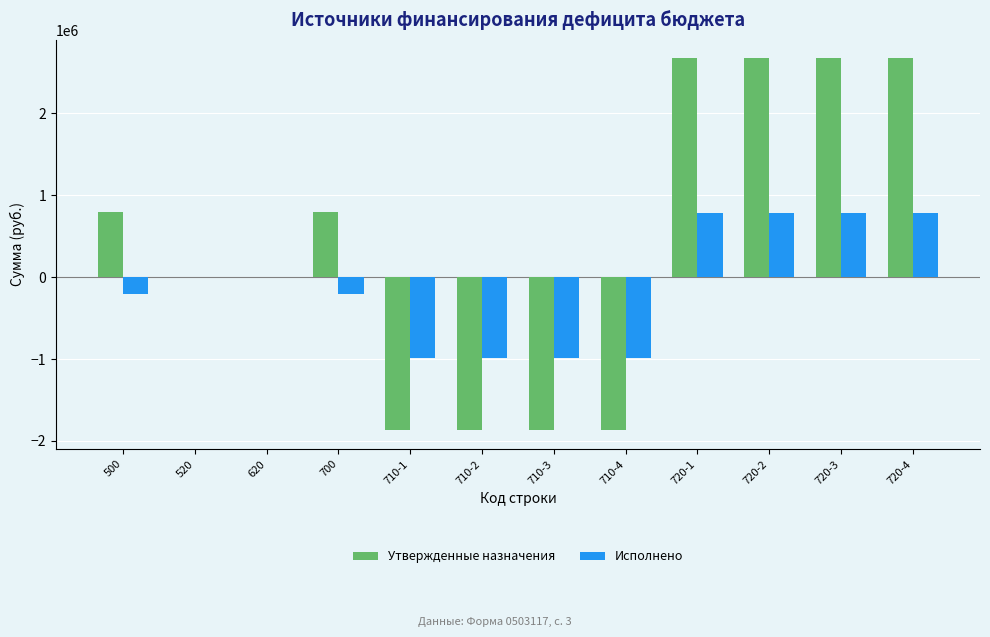

True or false: Исполнено has a value of -990680.8 at 710-1.

True